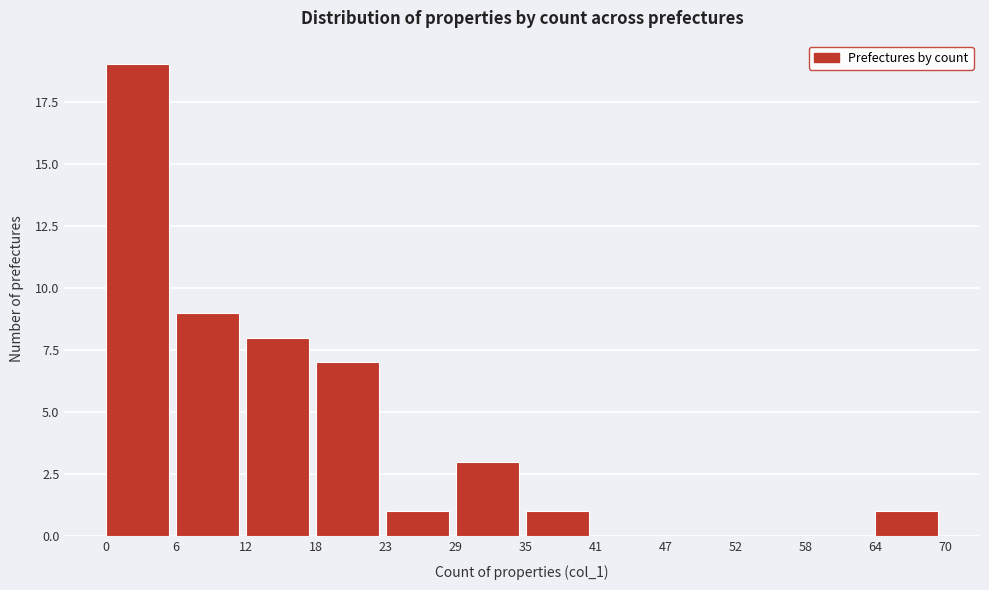

Over which range of the x-axis is the bar tallest?

0 to 6